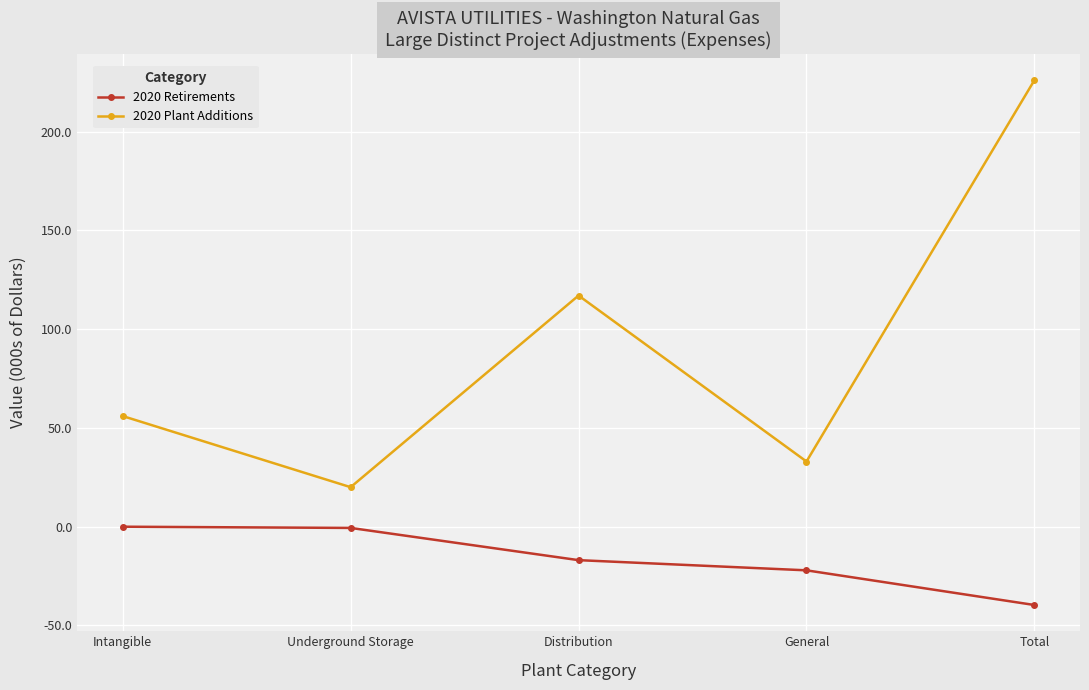

True or false: 2020 Retirements and 2020 Plant Additions intersect in this chart.

False